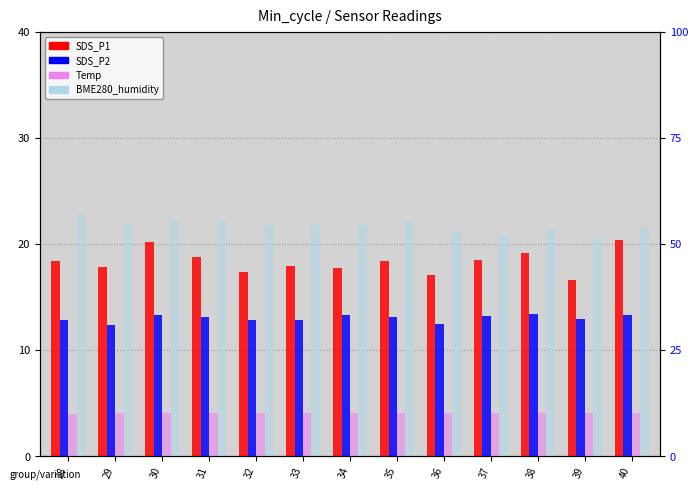

Which series changed the most between 31 and 33?

BME280_humidity